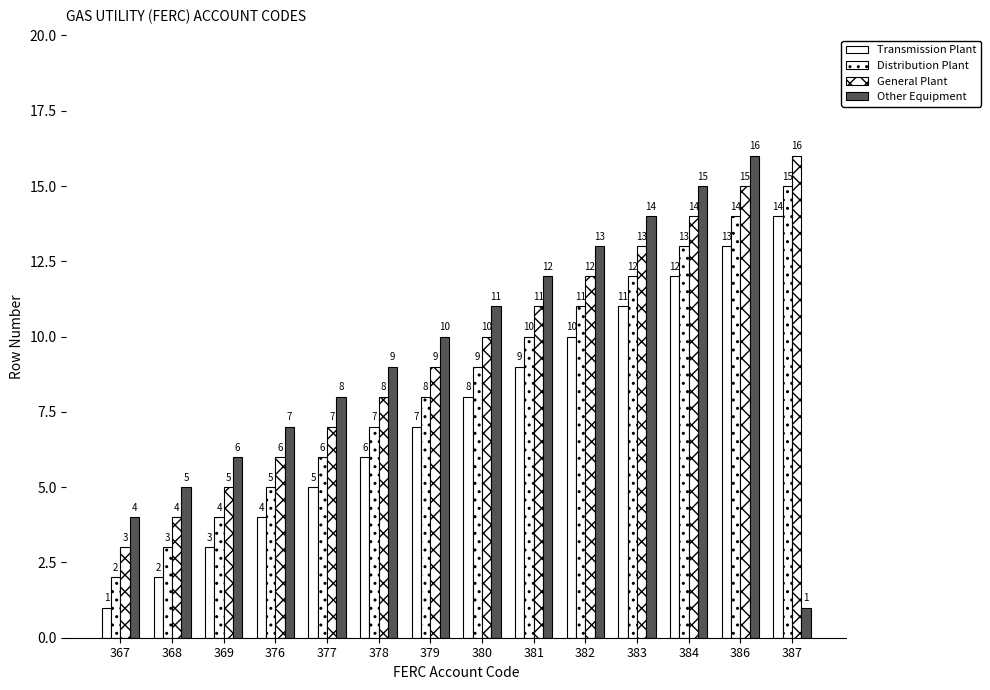

What is the total value across all series at 383?

50